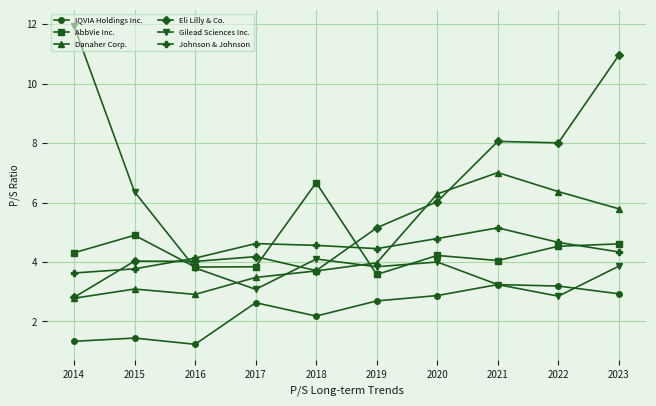

How many values in the Johnson & Johnson series are below 4?

2